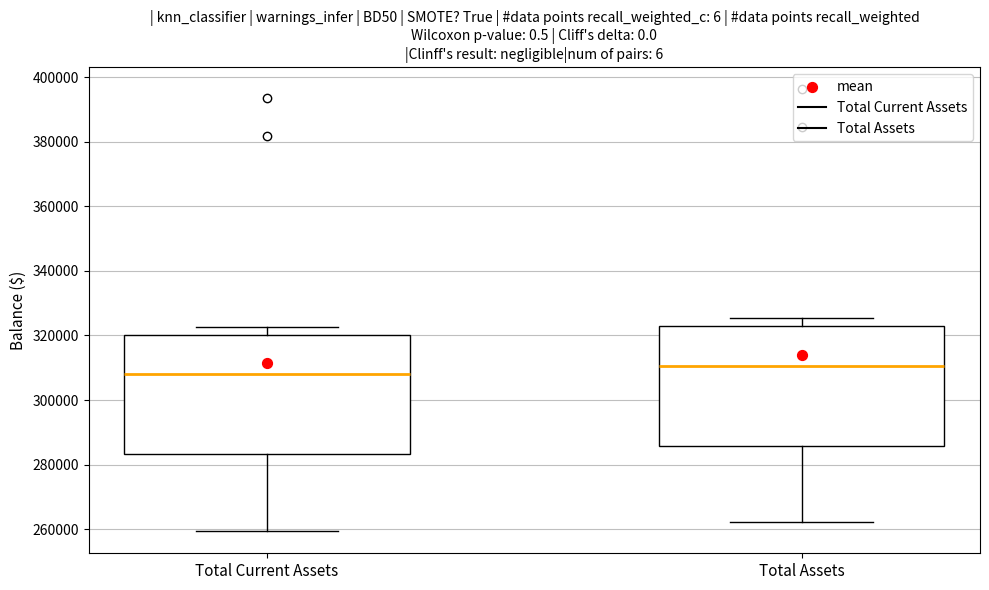

Reading left to right, read every box against the y-axis: the position of its median line, the range the box covers, and the ends of its whiskers. The values are not printed on the chart, so give them approximately, as read against the axis.

Total Current Assets: median 308000, box 284000 to 320000, whiskers 260000 to 322000
Total Assets: median 310000, box 286000 to 322000, whiskers 262000 to 326000